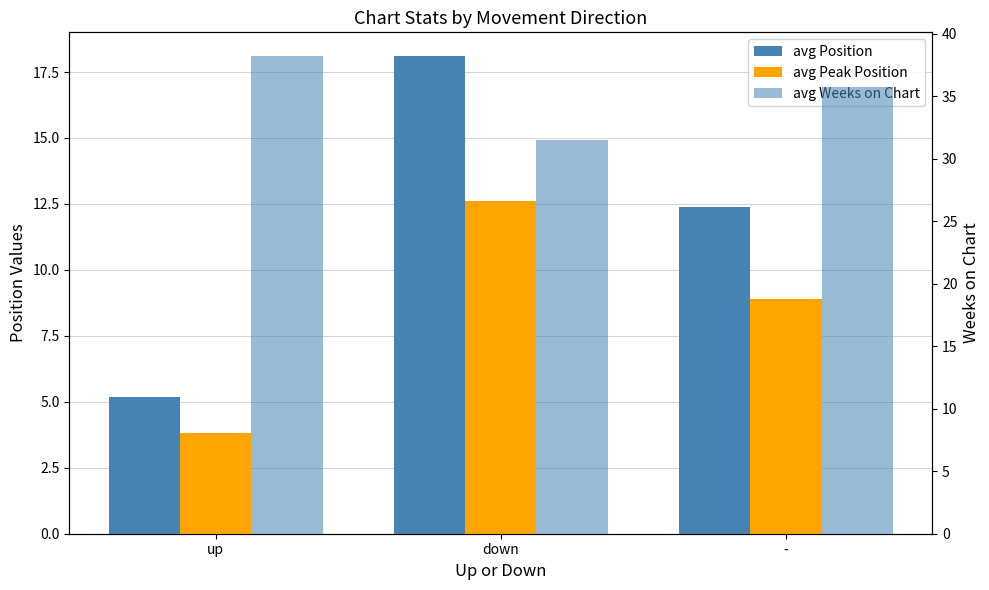

Which category has the lowest value in the avg Position series?

up